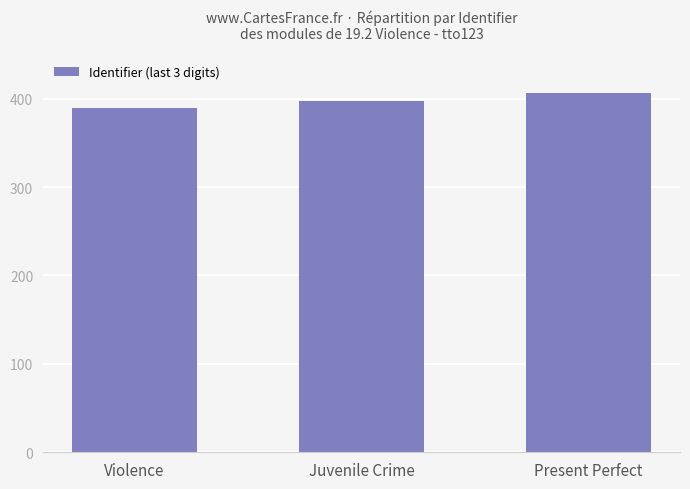

What is the minimum value shown in the chart?

389